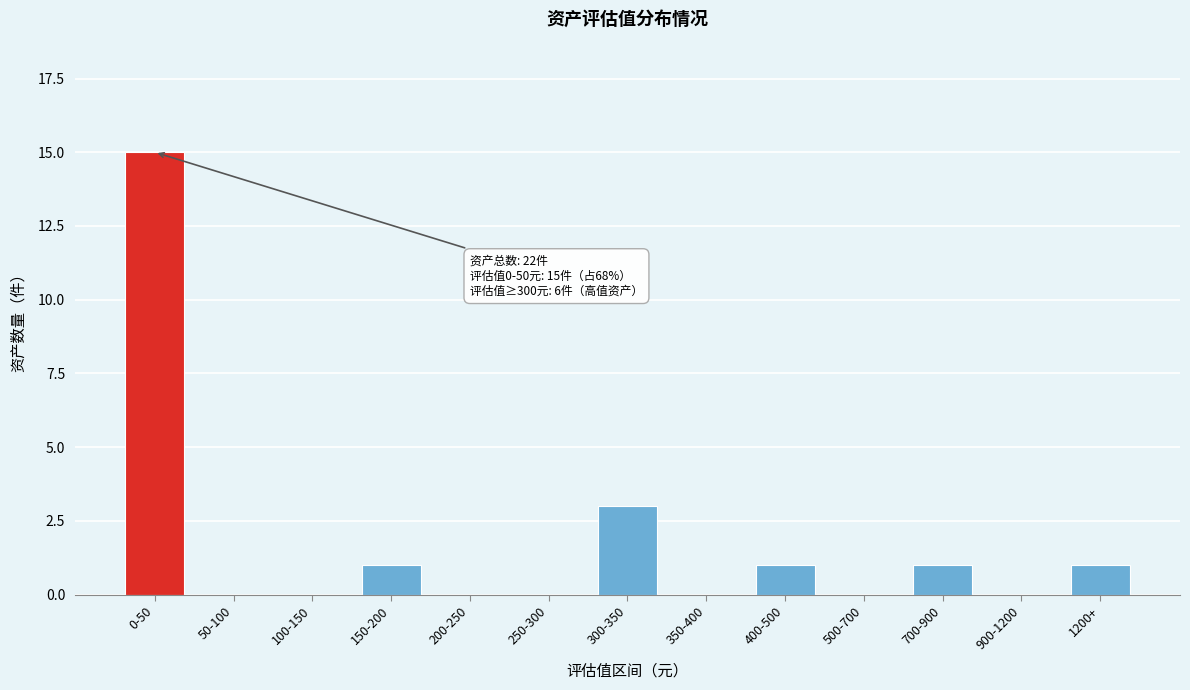

Reading left to right, transcribe all the data shown in this chart.

0-50=15	50-100=0	100-150=0	150-200=1	200-250=0	250-300=0	300-350=3	350-400=0	400-500=1	500-700=0	700-900=1	900-1200=0	1200+=1